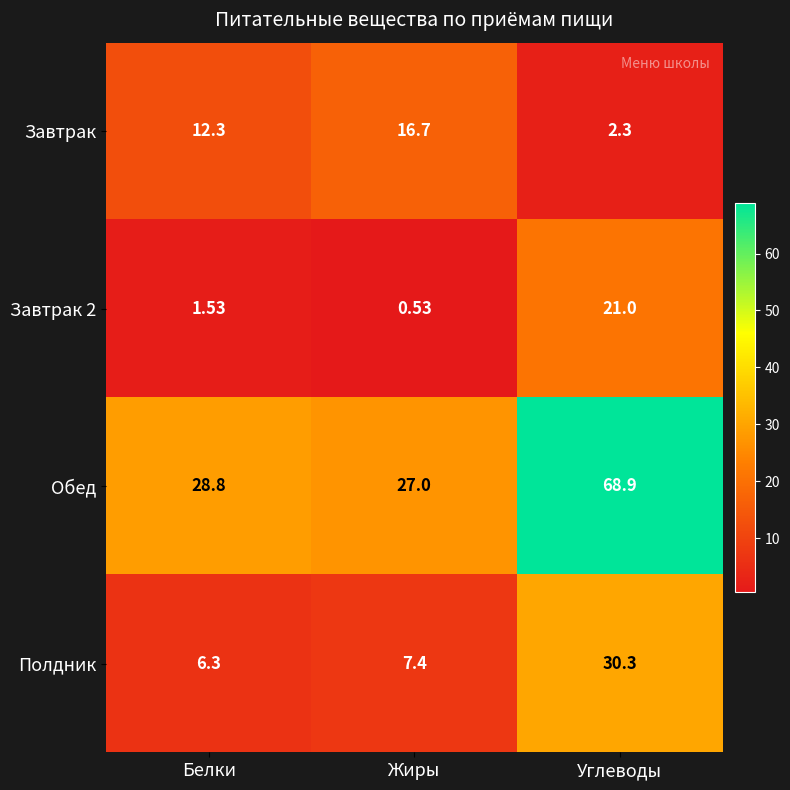

Between Жиры and Углеводы, which series saw the biggest shift?

Обед